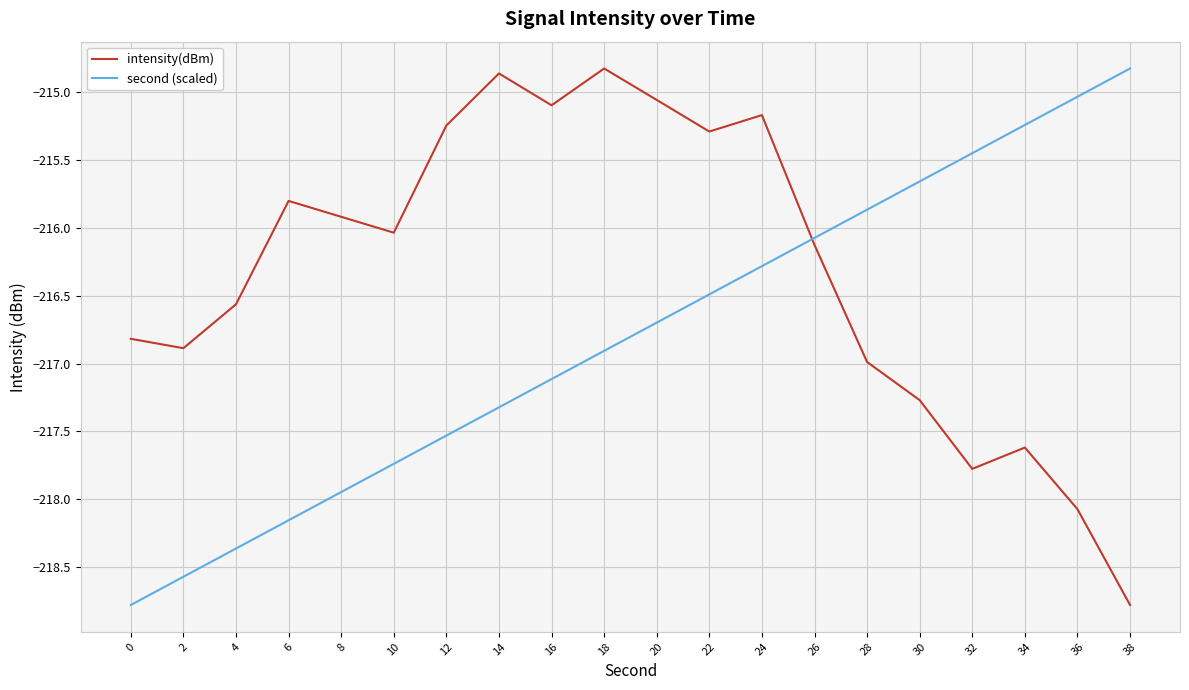

Is it true that intensity(dBm) equals -80.3 at 18?

False